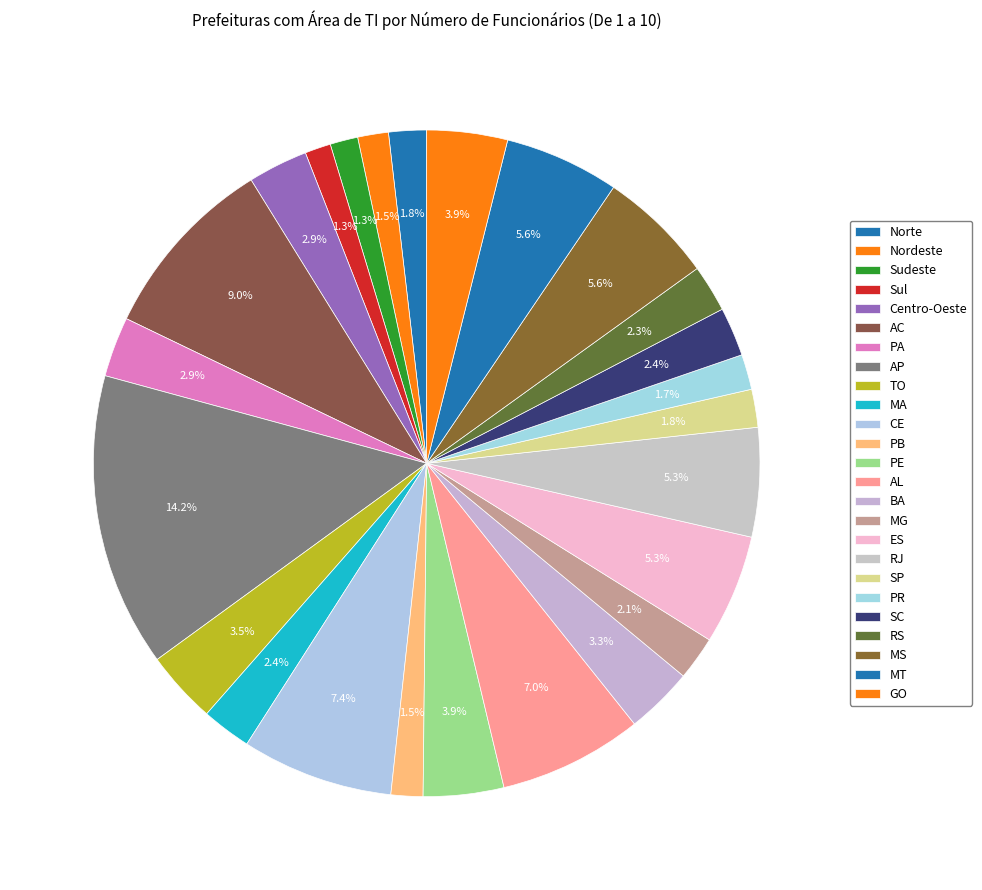

How many slices are in this pie chart?

25